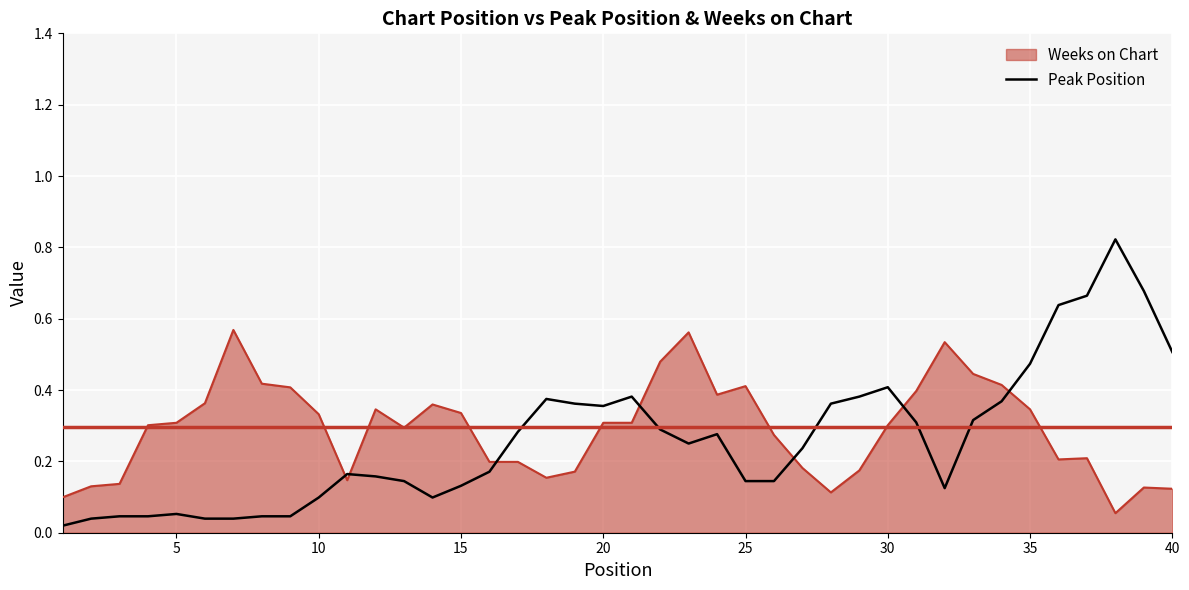

List the series in order of their peak value, highest first.

Peak Position, Weeks on Chart